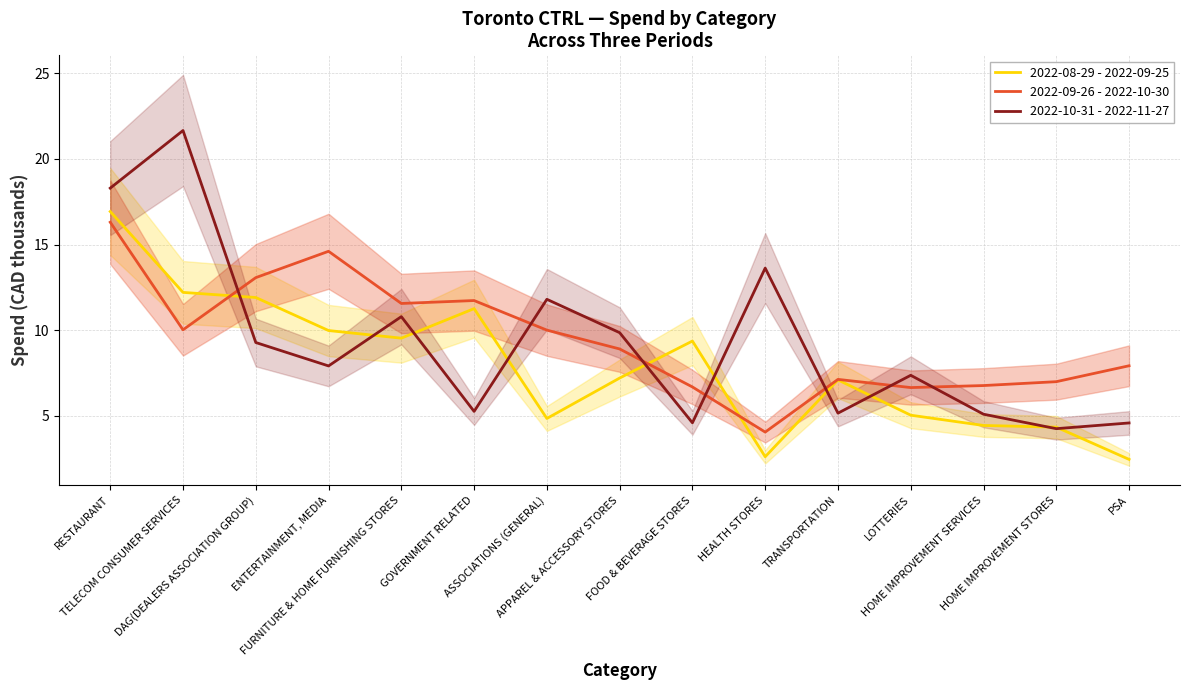

At how many categories does at least one series exceed 3?

15